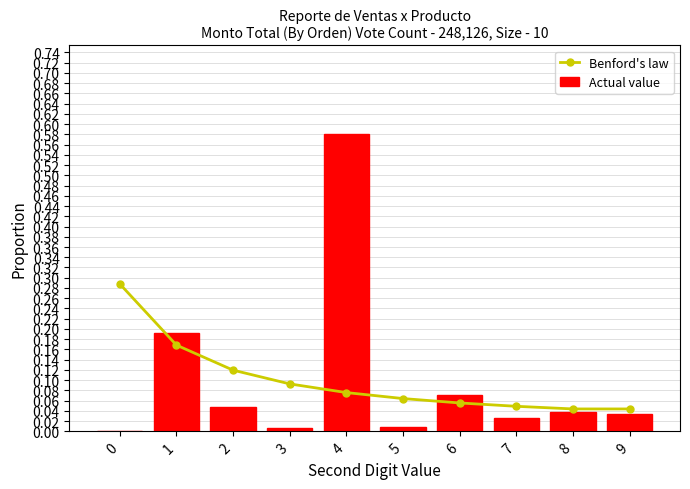

Between 0 and 6, which series saw the biggest shift?

Benford's law